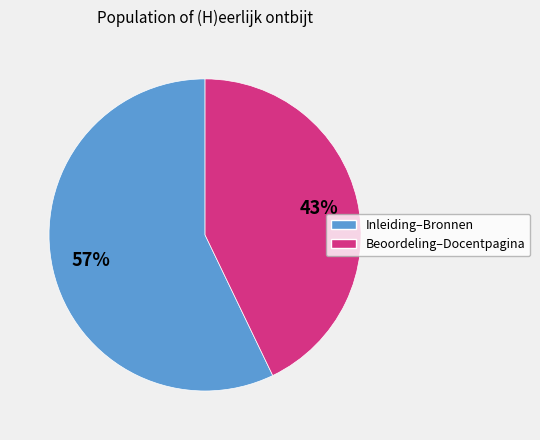

To the nearest percent, what is the average slice percentage?

50%